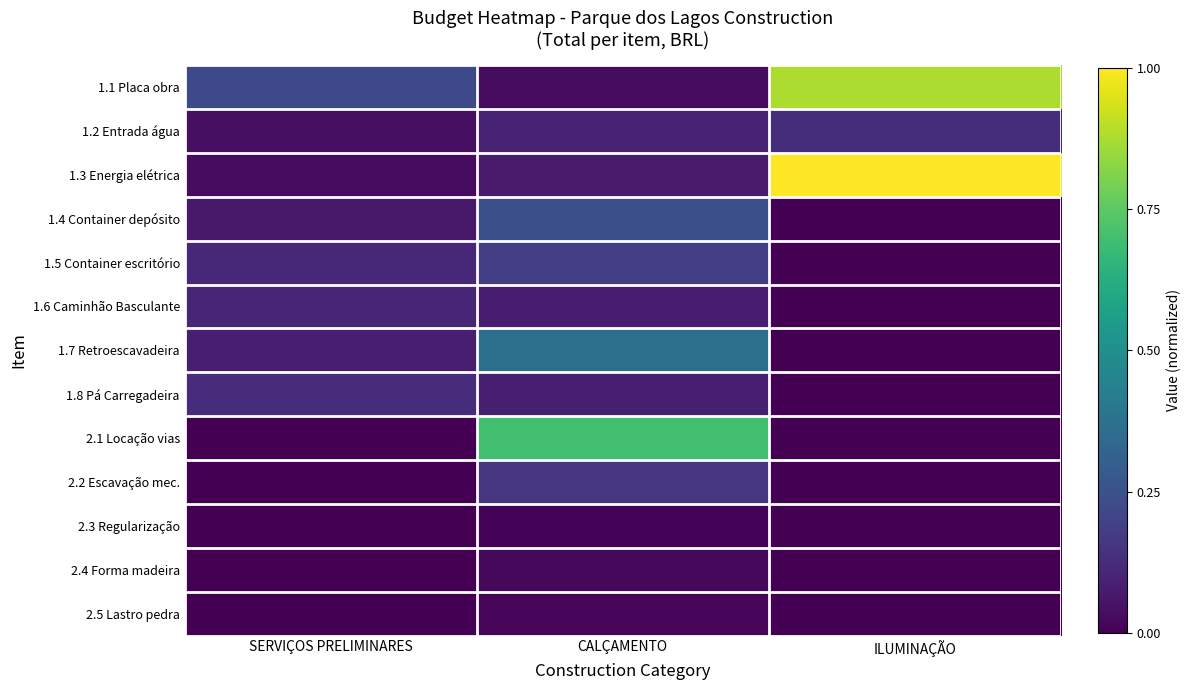

Which series changed the most between CALÇAMENTO and ILUMINAÇÃO?

1.3 Energia elétrica